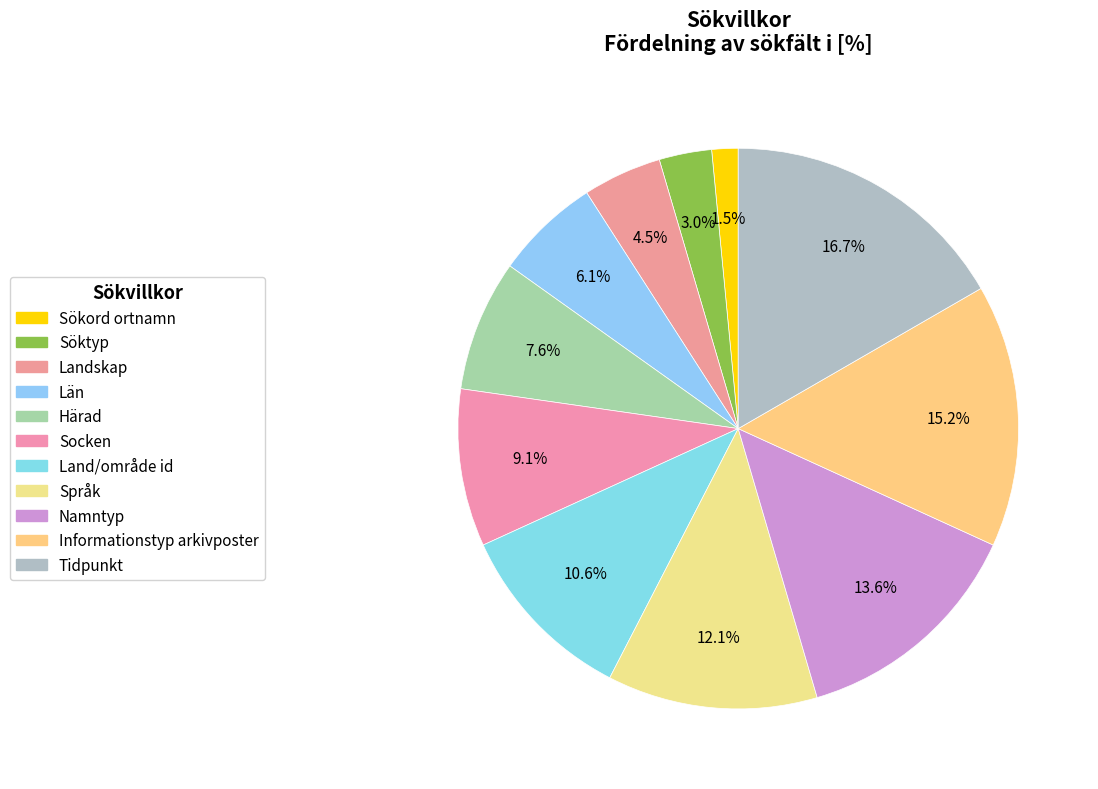

To the nearest percent, what is the difference between the largest and smallest slice percentages?

15%